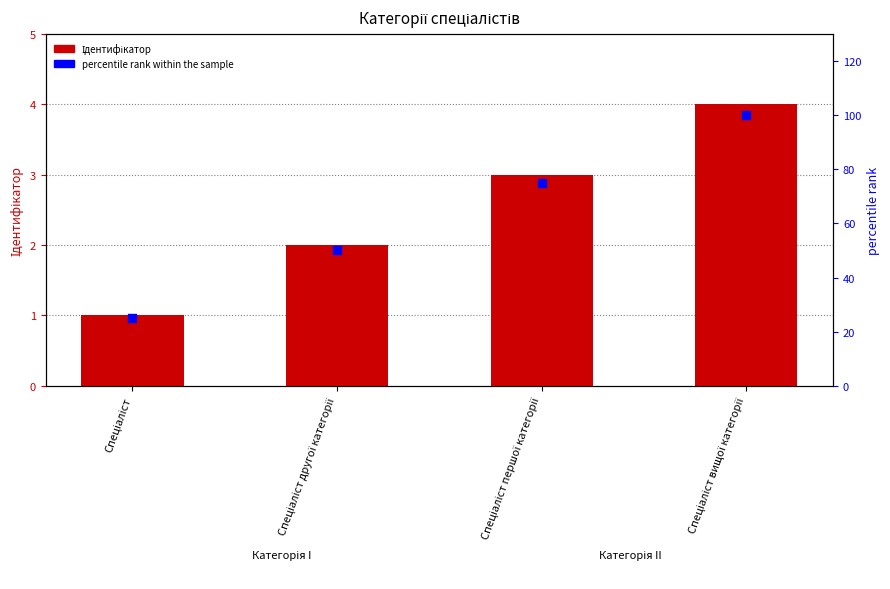

Which series has the widest spread of Y values?

percentile rank within the sample